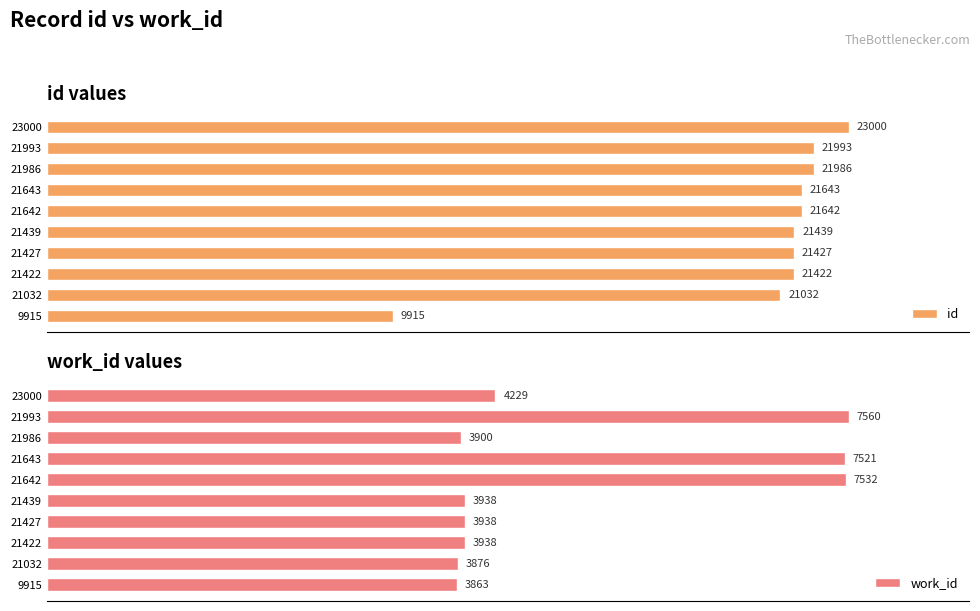

What is the average value of the work_id series?

5030